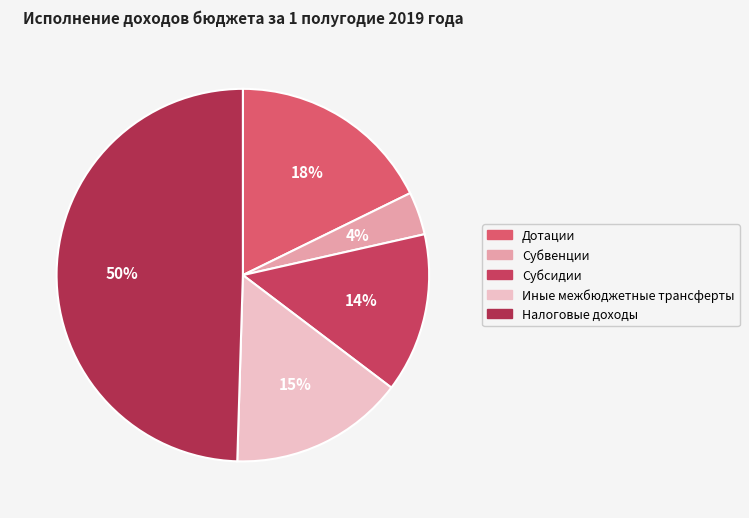

How many slices are in this pie chart?

5